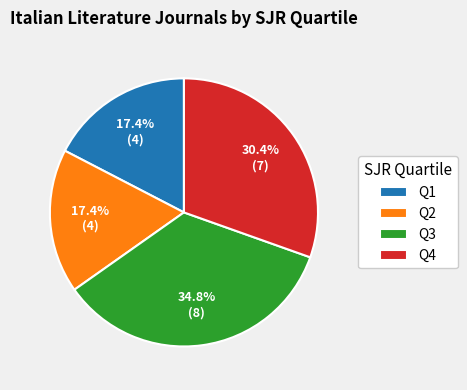

Is there a majority slice in this chart?

No